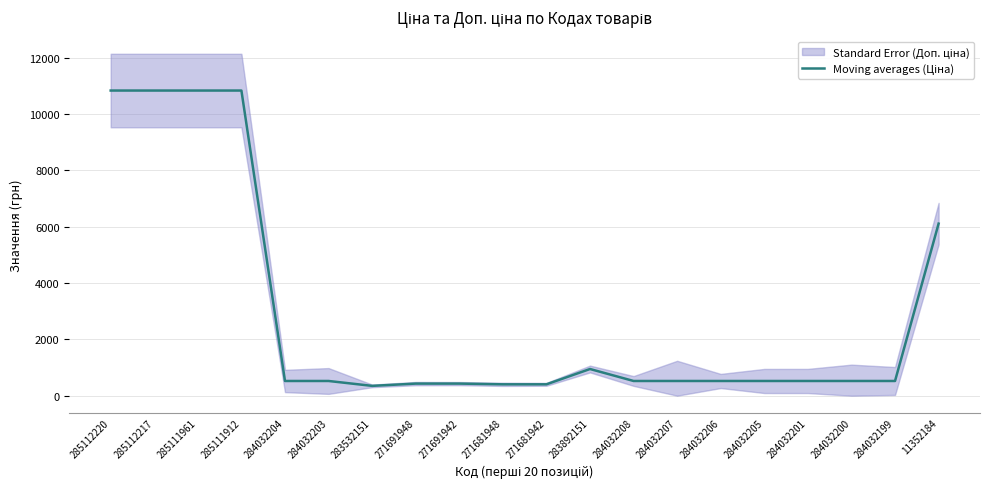

How many data points are less than 522?

5